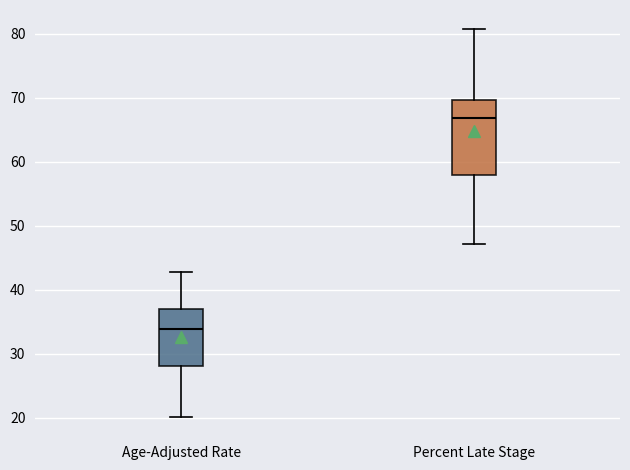

Reading left to right, read every box against the y-axis: the position of its median line, the range the box covers, and the ends of its whiskers. The values are not printed on the chart, so give them approximately, as read against the axis.

Age-Adjusted Rate: median 34, box 28 to 37, whiskers 20 to 43
Percent Late Stage: median 67, box 58 to 70, whiskers 47 to 81